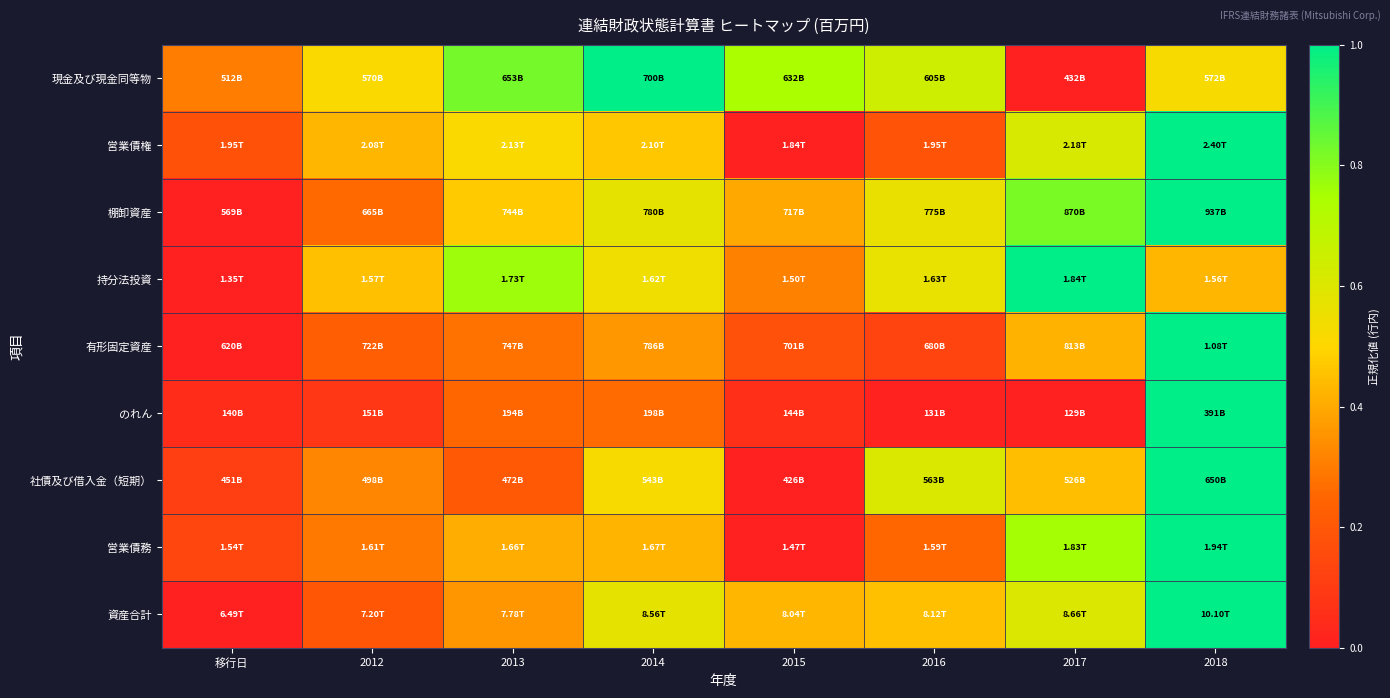

At which category is the sum across all series the highest?

2018